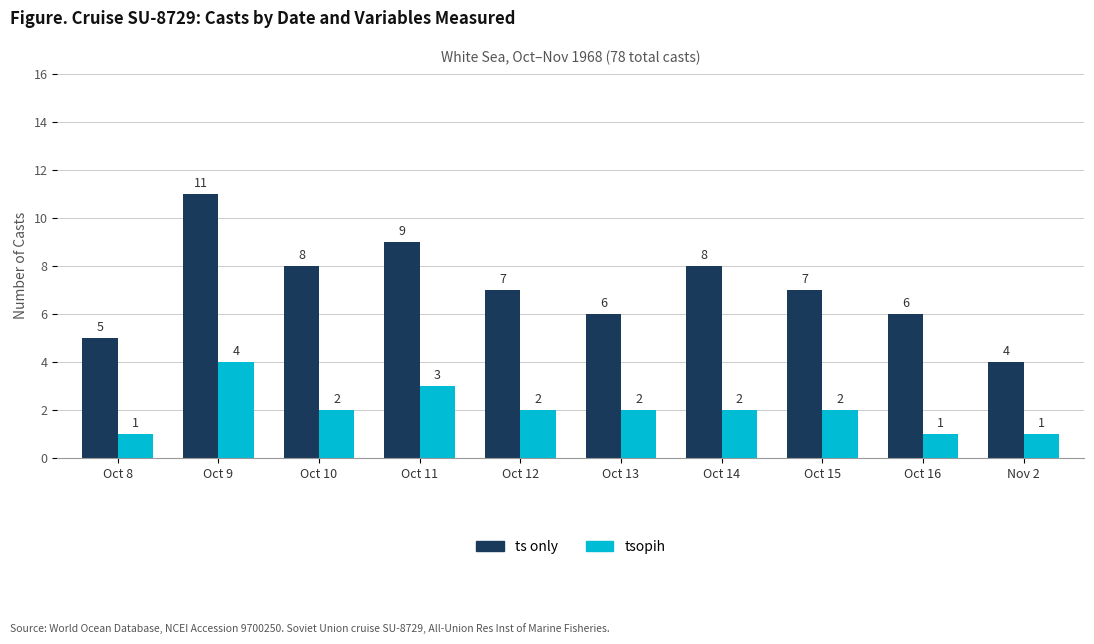

At which label does tsopih first exceed 2?

Oct 9